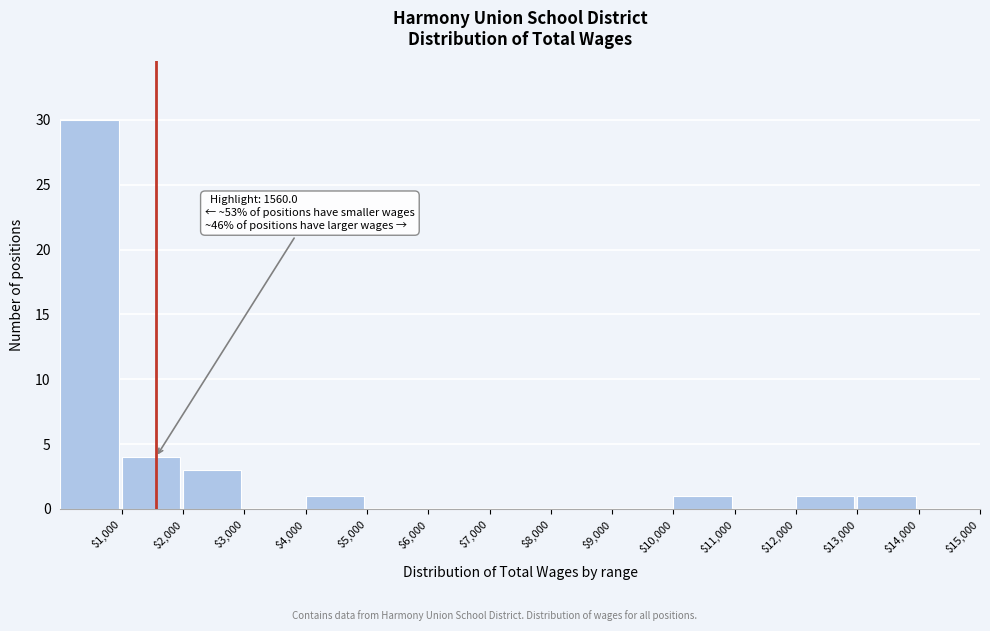

Which range on the x-axis has the tallest bar?

0 to 1000